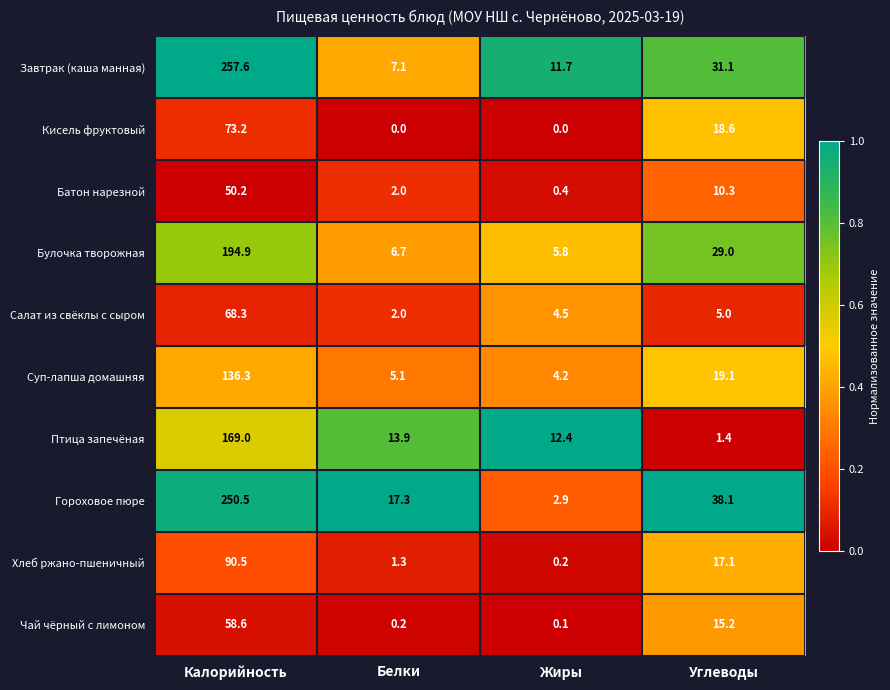

What is the maximum value shown in the chart?

257.6